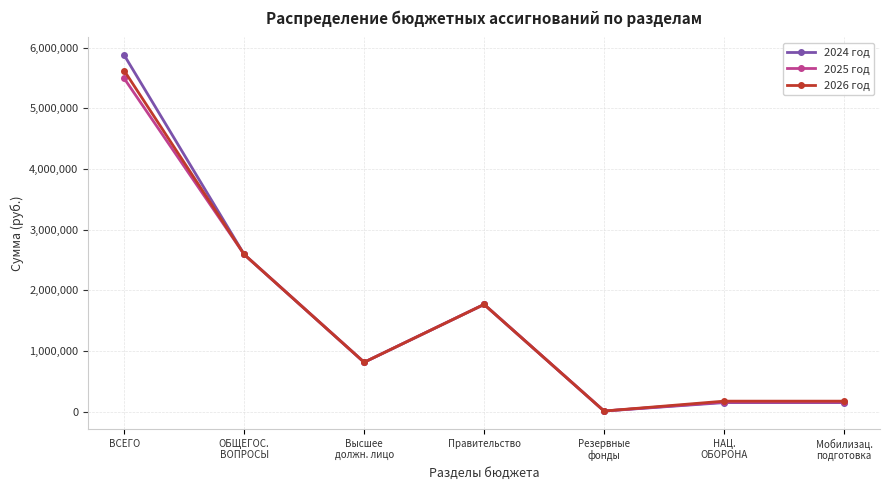

What is the maximum value for 2026 год?

5621407.0